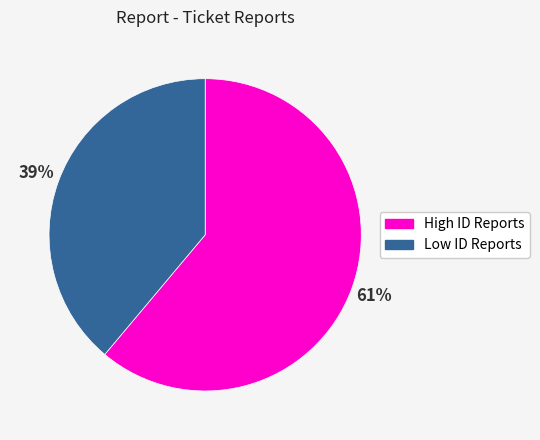

Does any single category account for the majority?

Yes